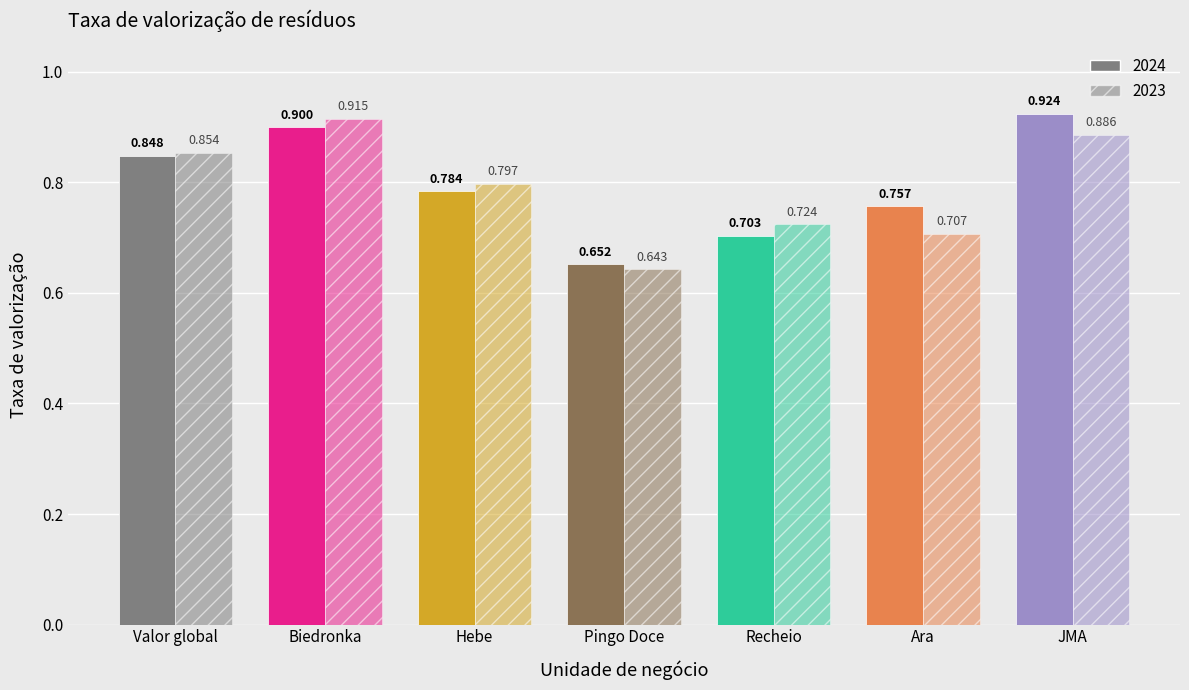

The 2024 series shows 0.5 at JMA. True or false?

False